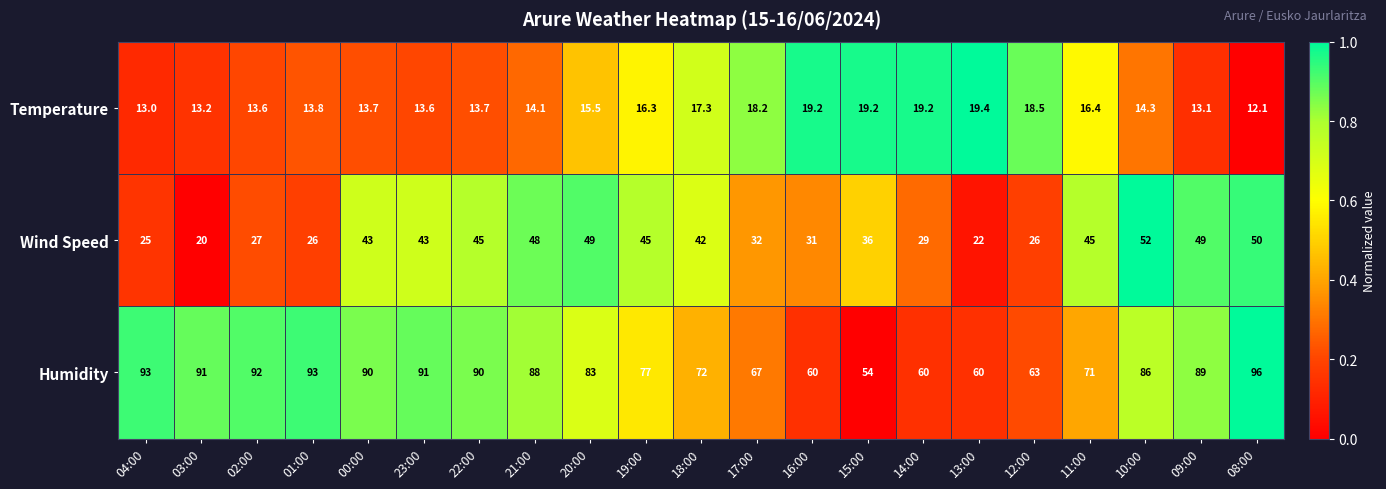

What is the minimum value for Wind Speed?

20.0